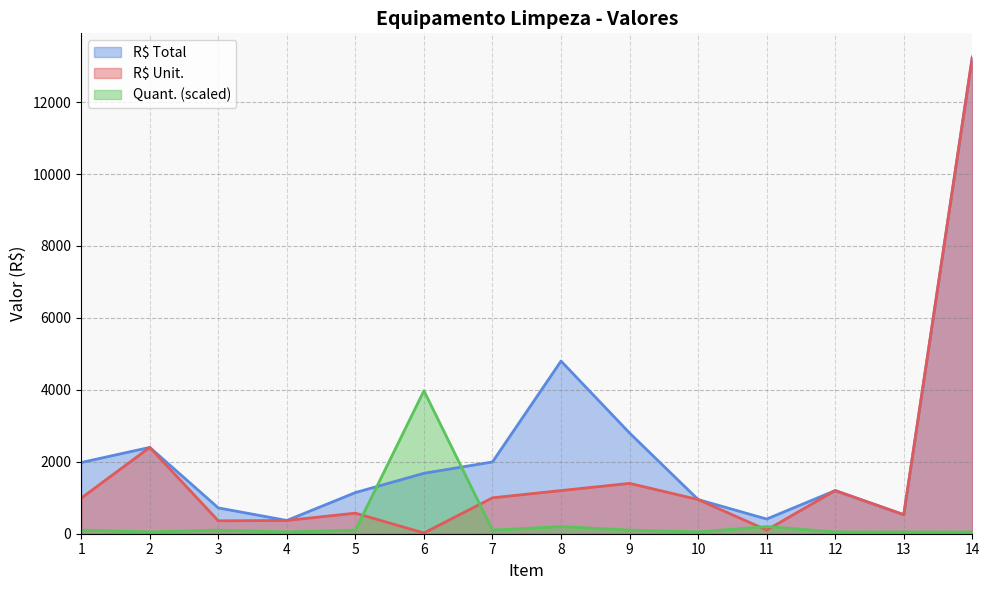

Rank the series by their maximum value, from highest to lowest.

R$ Unit., R$ Total, Quant.